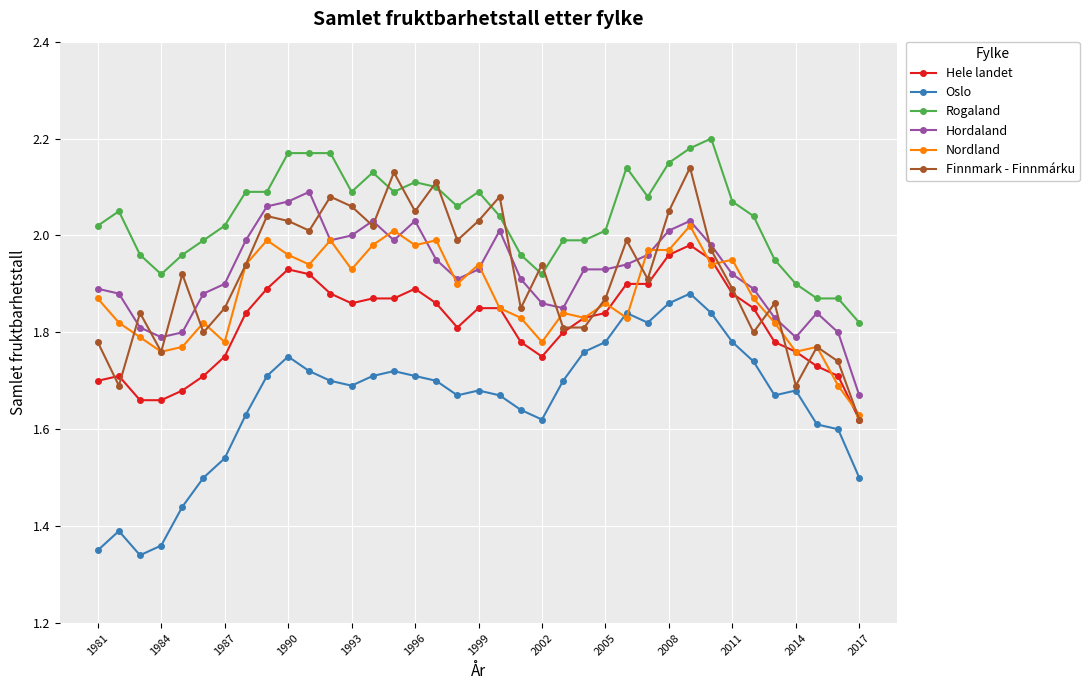

Which series has the largest total across all categories?

Rogaland